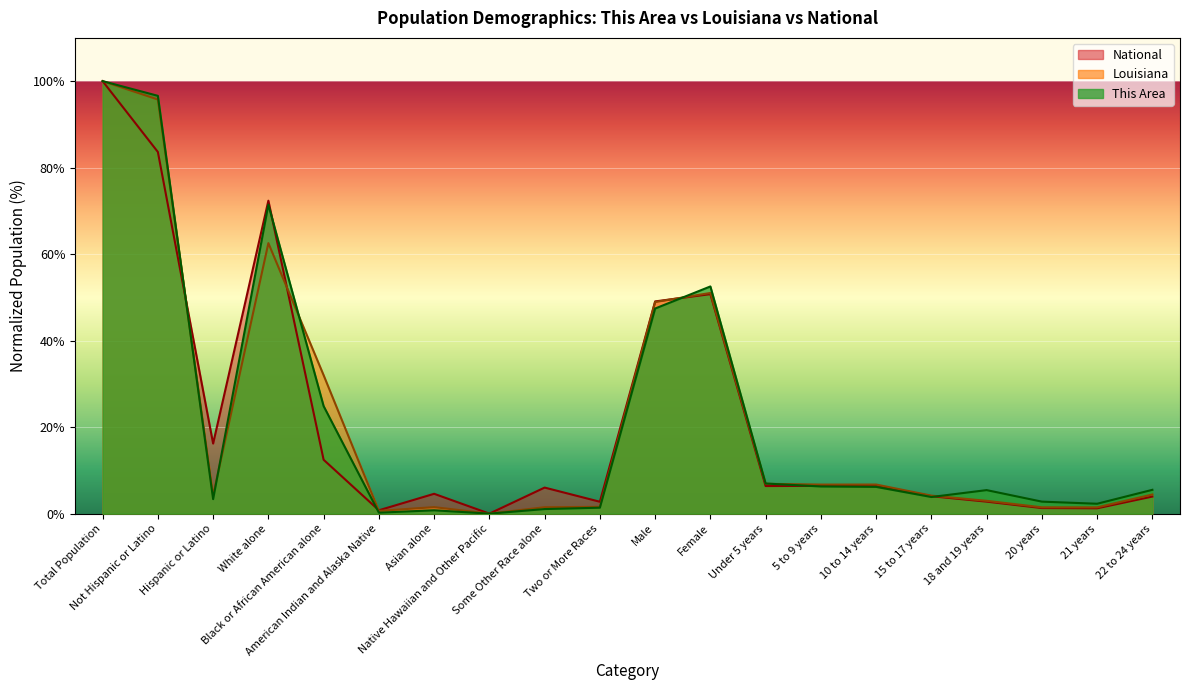

What are all the series names shown in the legend?

This Area, Louisiana, National